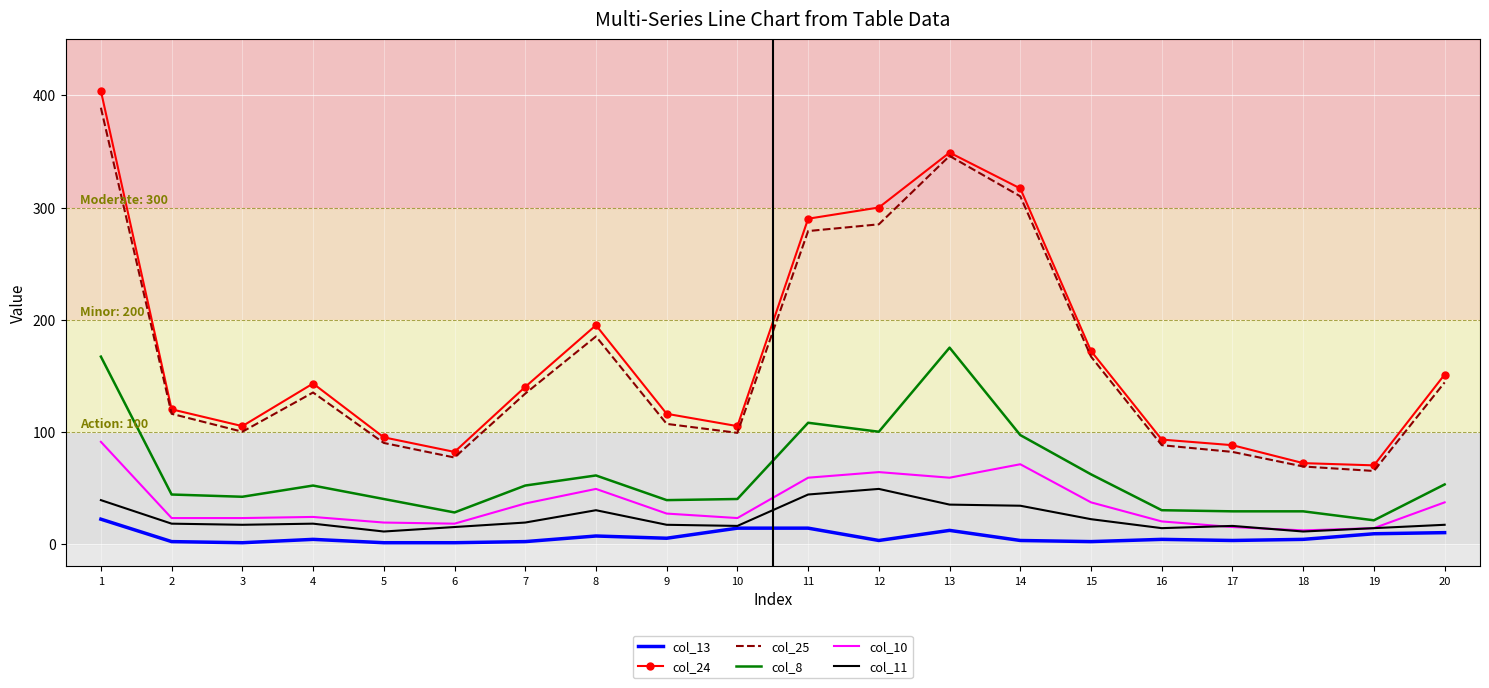

Is the value of col_24 at 16 greater than the value of col_8 at 1?

No